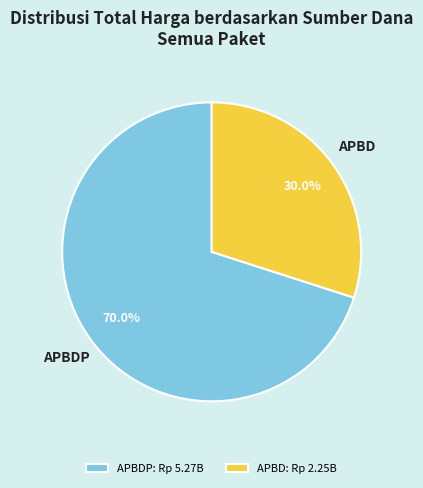

Does APBD: Rp 2.25B account for over 50% of the chart?

No